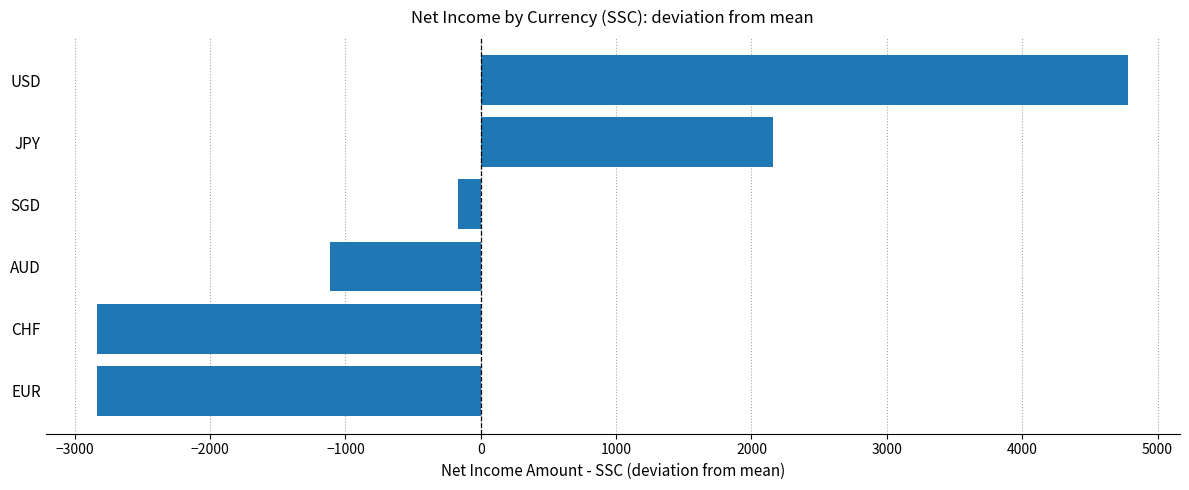

Count the number of data series in this chart.

1